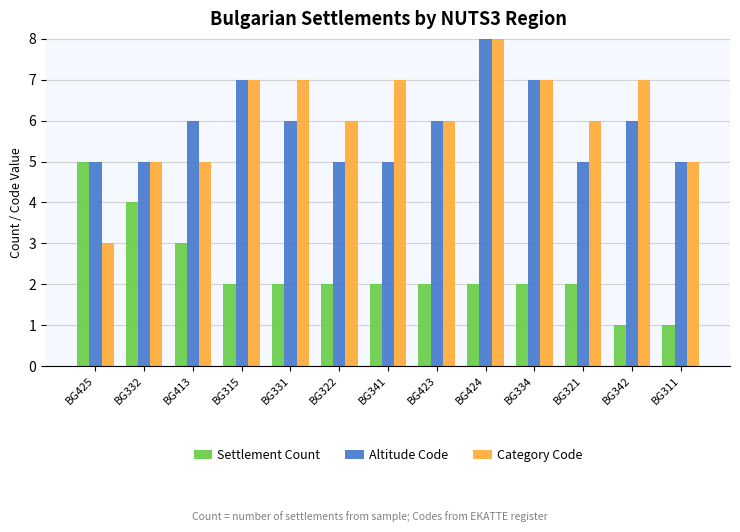

Reading right to left, transcribe all the data shown in this chart.

Settlement Count: 1	1	2	2	2	2	2	2	2	2	3	4	5
Altitude Code: 5	6	5	7	8	6	5	5	6	7	6	5	5
Category Code: 5	7	6	7	8	6	7	6	7	7	5	5	3